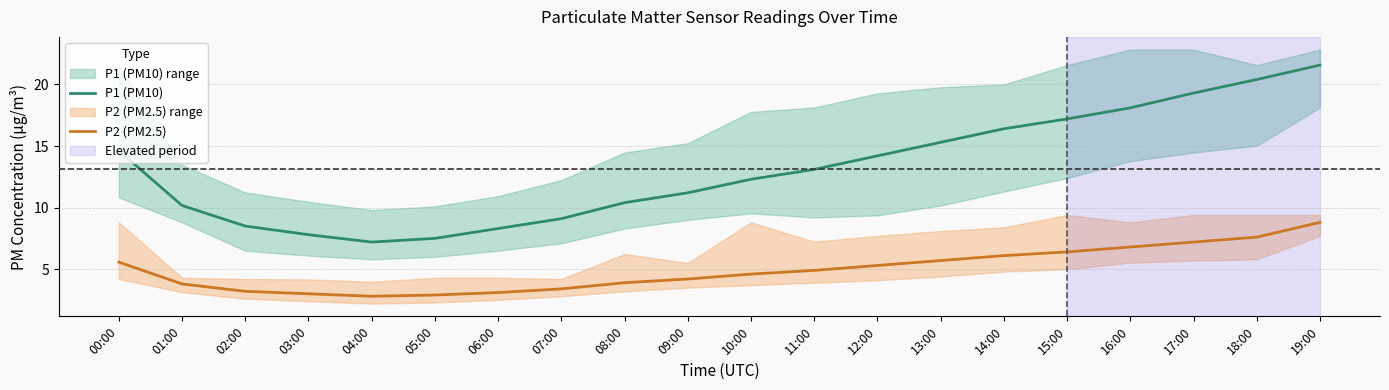

The value of P2 (PM2.5) at 02:00 is 2.0. True or false?

False